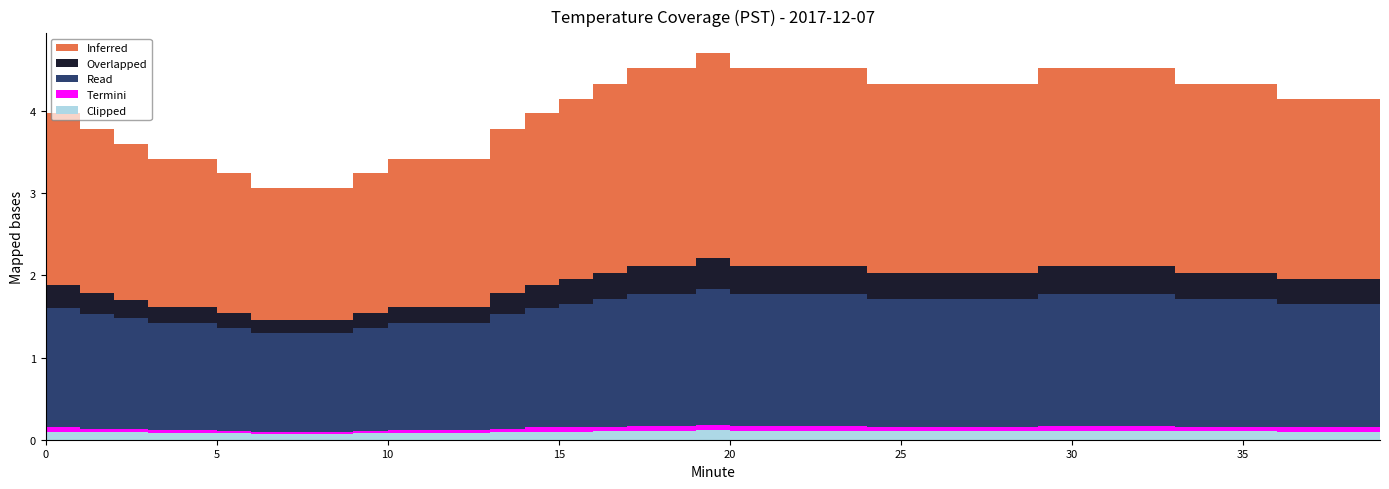

Reading left to right, extract all data points from this chart.

Inferred: 2.2	2.1	2.0	1.9	1.8	1.8	1.7	1.6	1.6	1.6	1.7	1.8	1.8	1.8	2.0	2.1	2.2	2.3	2.4	2.4	2.5	2.4	2.4	2.4	2.4	2.3	2.3	2.3	2.3	2.3	2.4	2.4	2.4	2.4	2.3	2.3	2.3	2.2	2.2	2.2
Overlapped: 0.3	0.3	0.2	0.2	0.2	0.2	0.2	0.2	0.2	0.2	0.2	0.2	0.2	0.2	0.2	0.3	0.3	0.3	0.3	0.3	0.4	0.3	0.3	0.3	0.3	0.3	0.3	0.3	0.3	0.3	0.3	0.3	0.3	0.3	0.3	0.3	0.3	0.3	0.3	0.3
Read: 1.5	1.4	1.4	1.4	1.3	1.3	1.2	1.2	1.2	1.2	1.2	1.3	1.3	1.3	1.4	1.4	1.5	1.6	1.6	1.6	1.6	1.6	1.6	1.6	1.6	1.6	1.6	1.6	1.6	1.6	1.6	1.6	1.6	1.6	1.6	1.6	1.6	1.5	1.5	1.5
Termini: 0.1	0.1	0.0	0.0	0.0	0.0	0.0	0.0	0.0	0.0	0.0	0.0	0.0	0.0	0.0	0.1	0.1	0.1	0.1	0.1	0.1	0.1	0.1	0.1	0.1	0.1	0.1	0.1	0.1	0.1	0.1	0.1	0.1	0.1	0.1	0.1	0.1	0.1	0.1	0.1
Clipped: 0.1	0.1	0.1	0.1	0.1	0.1	0.1	0.1	0.1	0.1	0.1	0.1	0.1	0.1	0.1	0.1	0.1	0.1	0.1	0.1	0.1	0.1	0.1	0.1	0.1	0.1	0.1	0.1	0.1	0.1	0.1	0.1	0.1	0.1	0.1	0.1	0.1	0.1	0.1	0.1